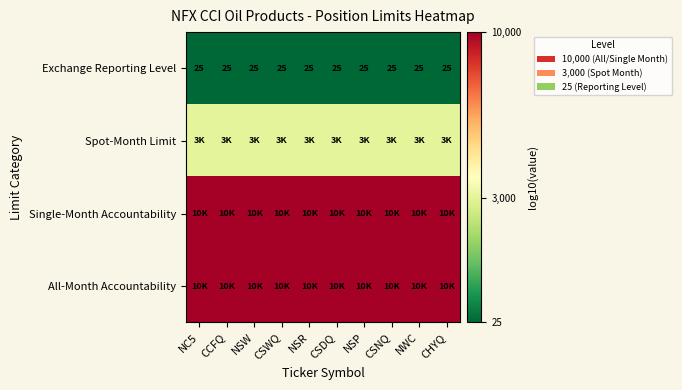

Is the value of Spot-Month Limit at CHYQ greater than the value of Single-Month Accountability at NC5?

No